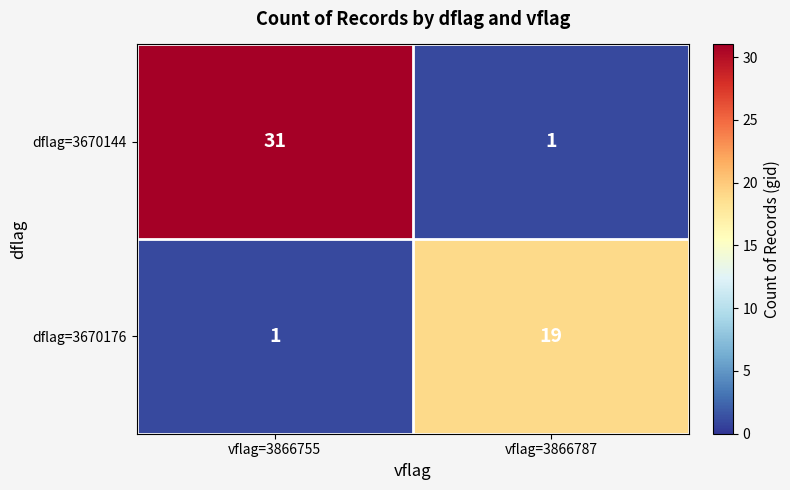

Which series has the largest total across all categories?

dflag=3670144